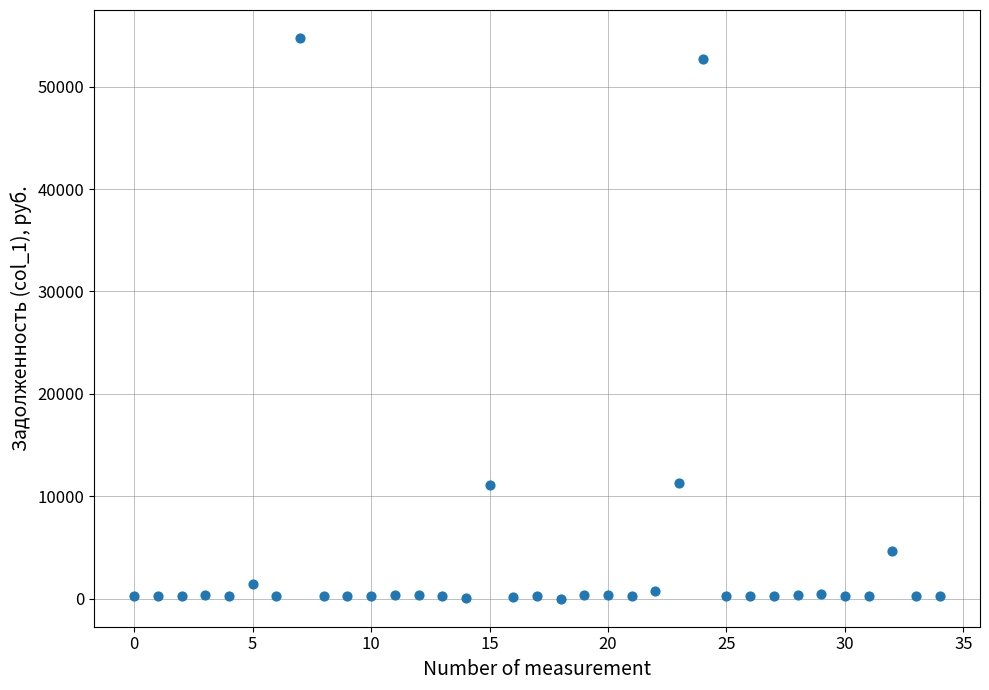

What is the range of Y values (max minus min)?

54740.2